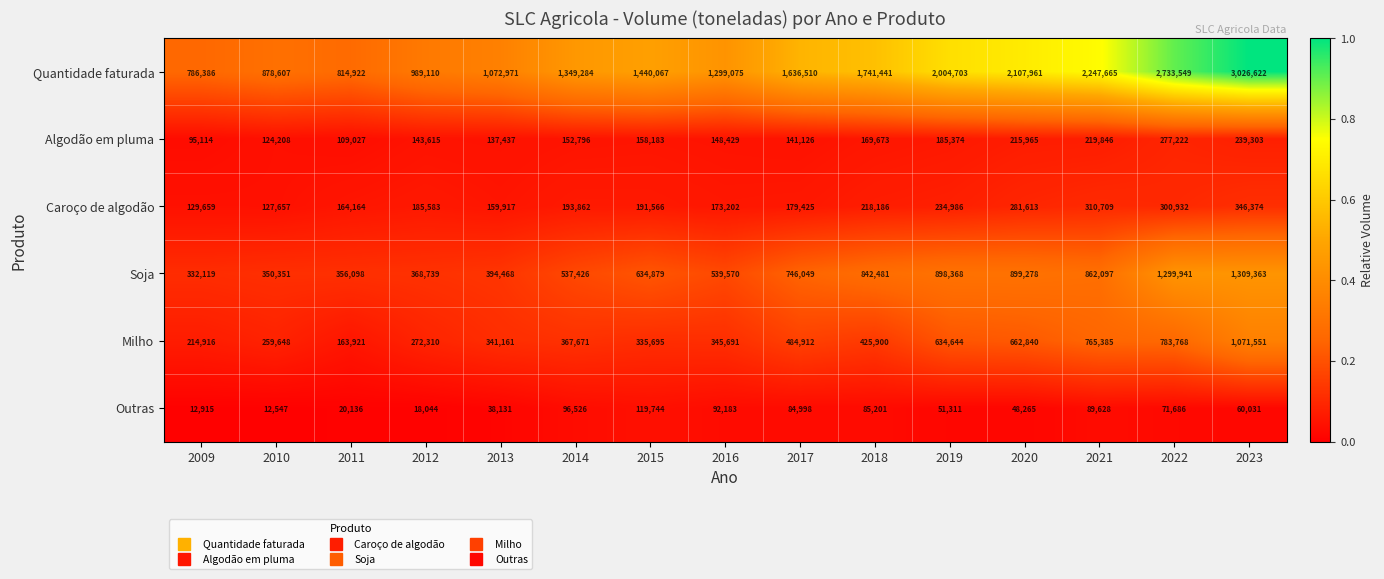

The Outras series shows 92183 at 2016. True or false?

True